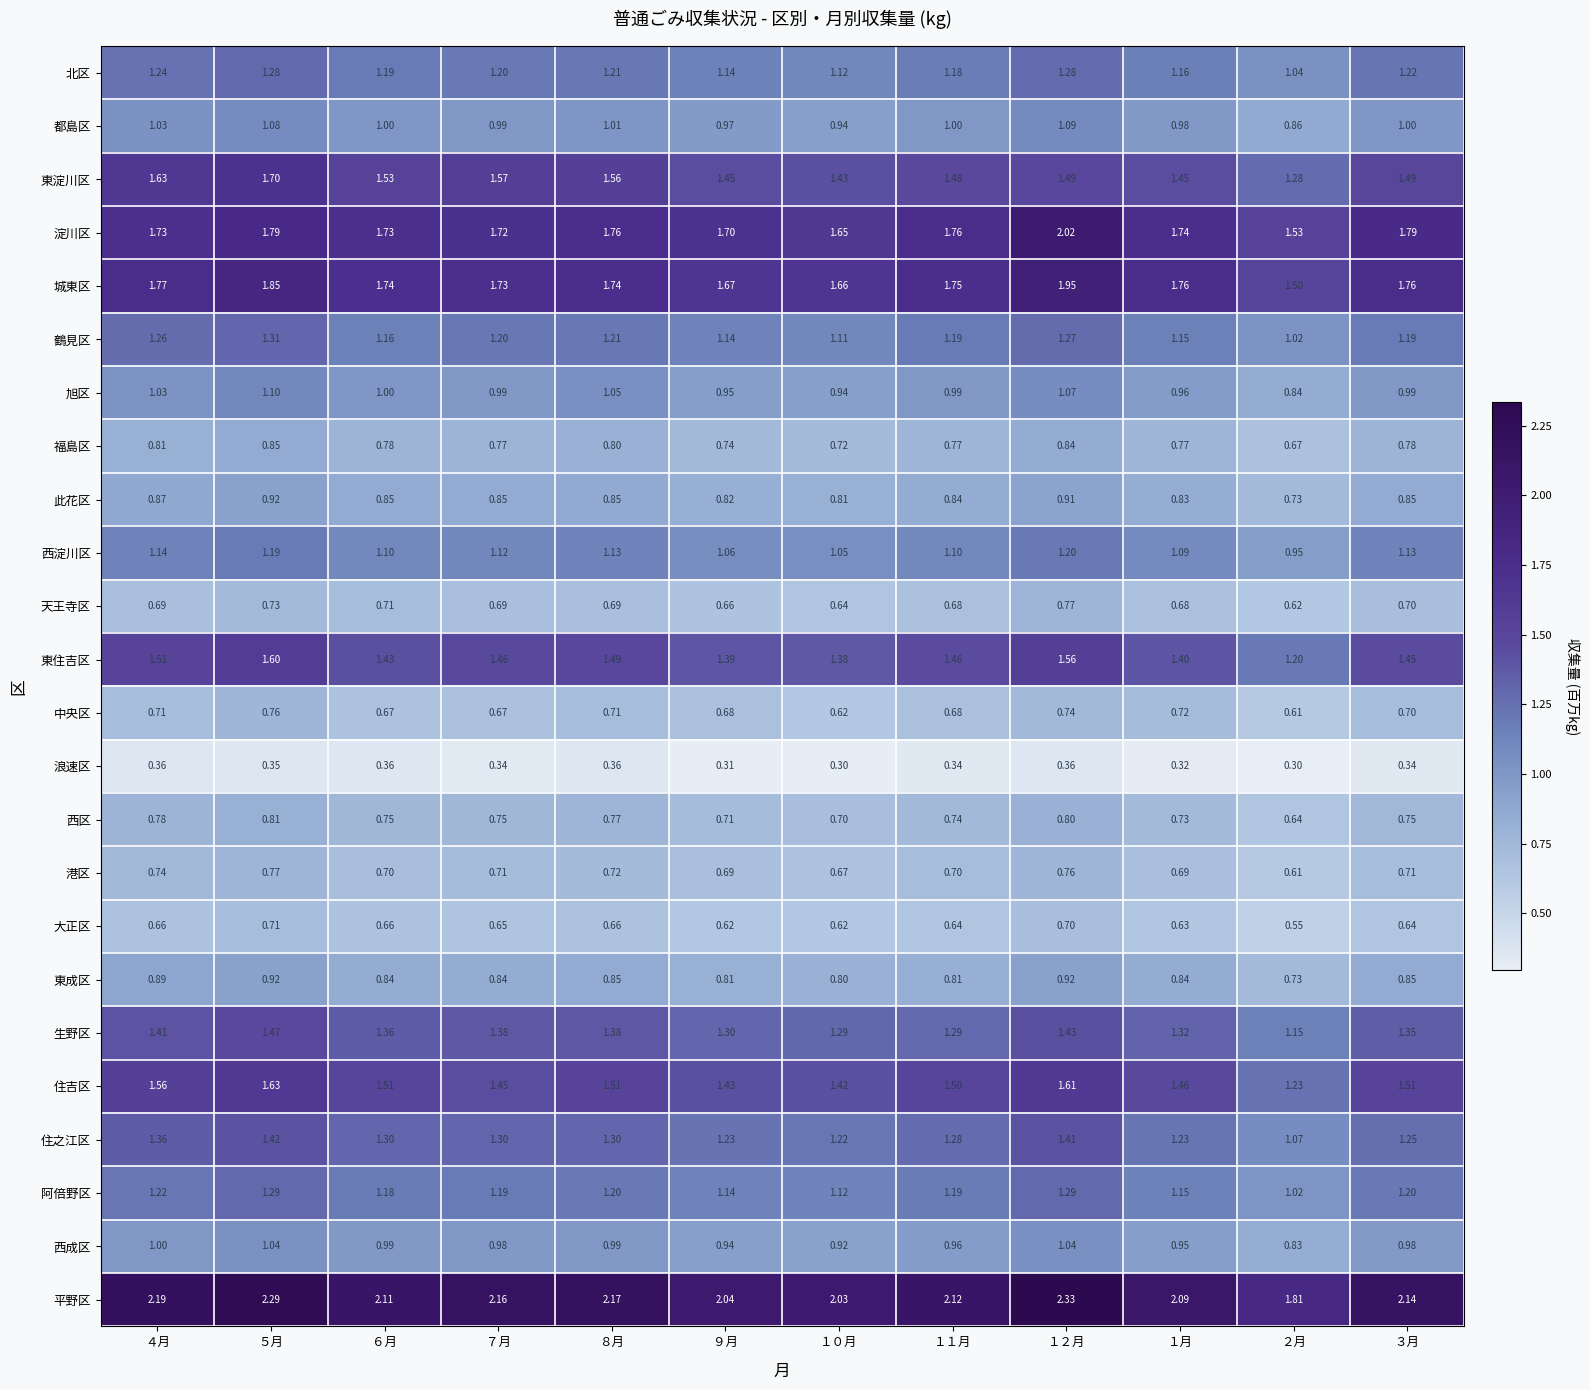

At how many categories does at least one series exceed 1?

12